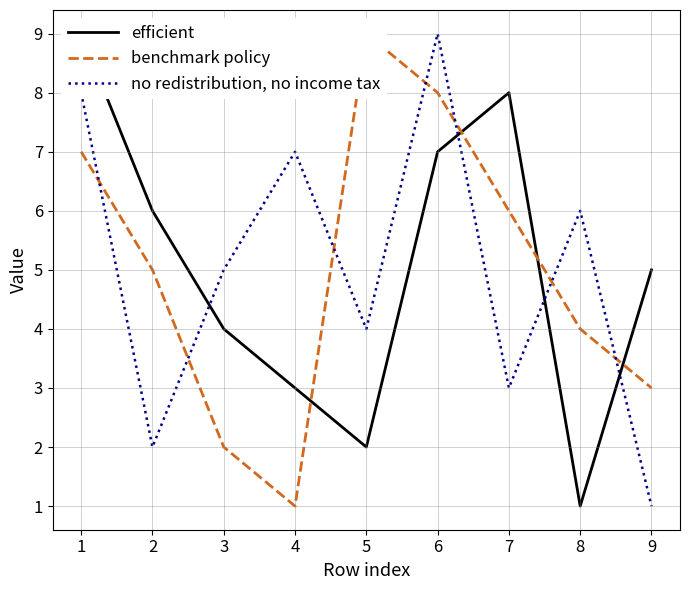

At which label does benchmark policy first exceed 5?

1